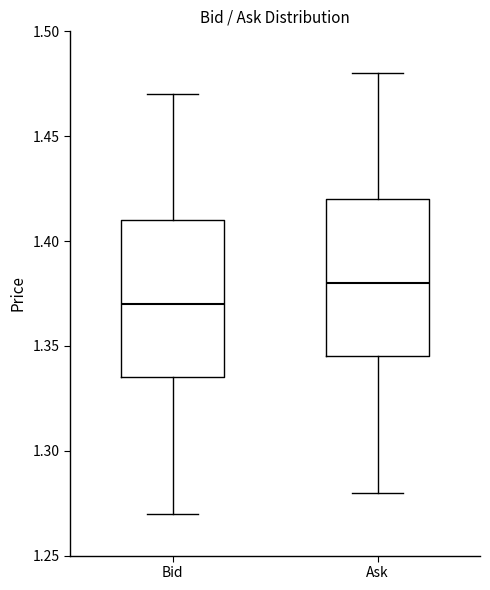

Which box has the highest median line?

Ask